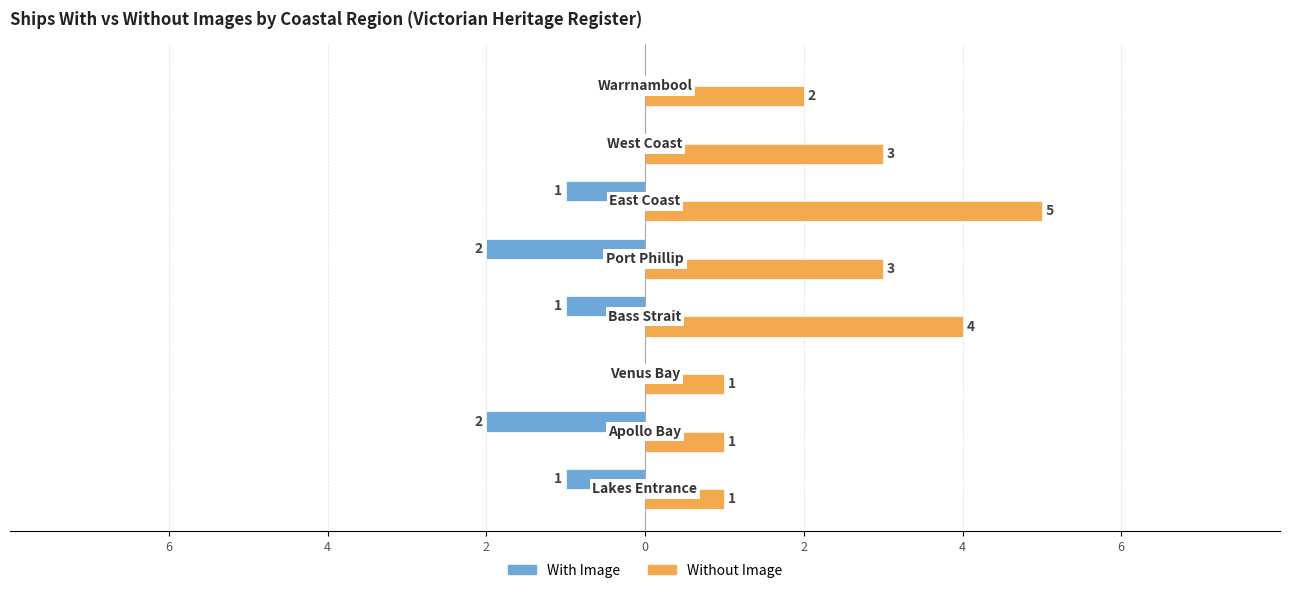

What are all the series names shown in the legend?

With Image, Without Image